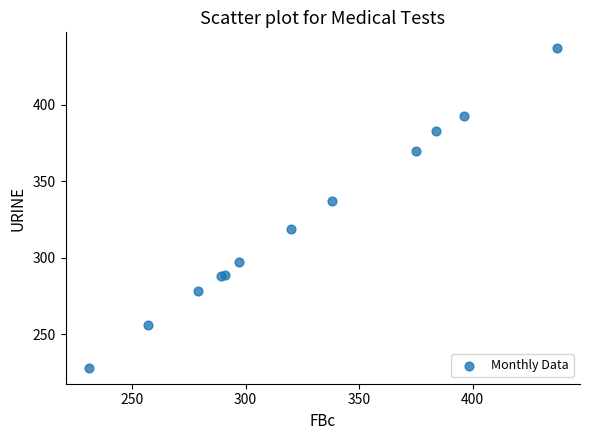

What Y value in the scatter plot is closest to 332?

337